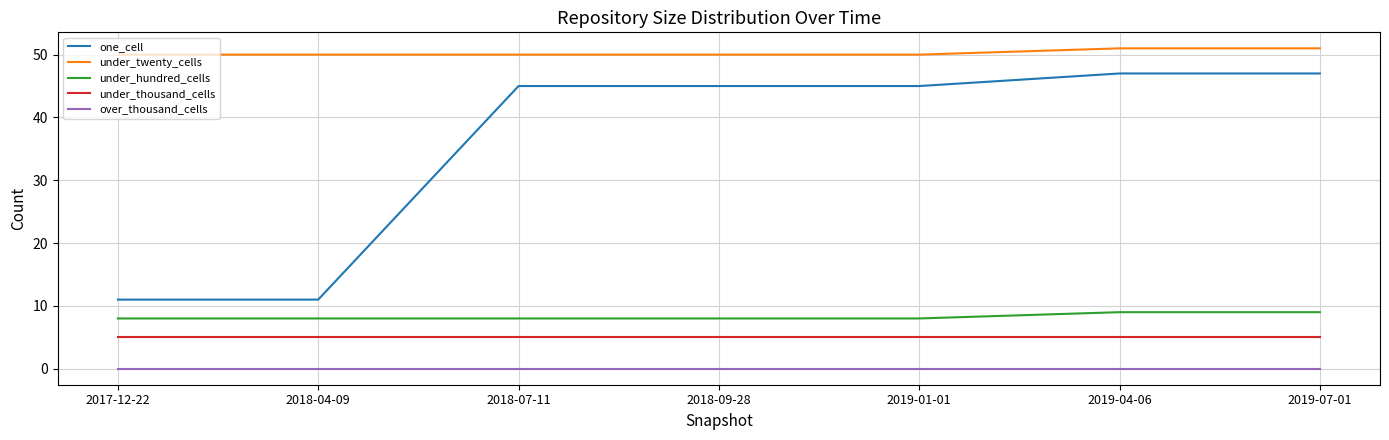

What is the difference between the maximum and minimum values in the under_hundred_cells series?

1